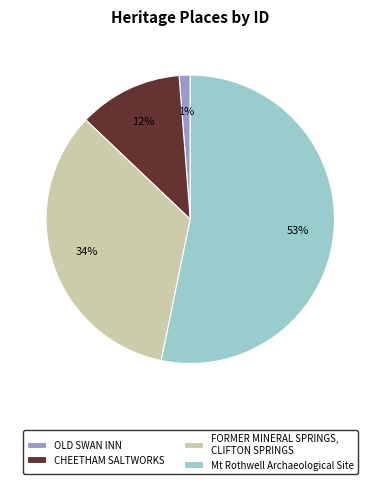

Between FORMER MINERAL SPRINGS, CLIFTON SPRINGS and CHEETHAM SALTWORKS, which is larger?

FORMER MINERAL SPRINGS, CLIFTON SPRINGS